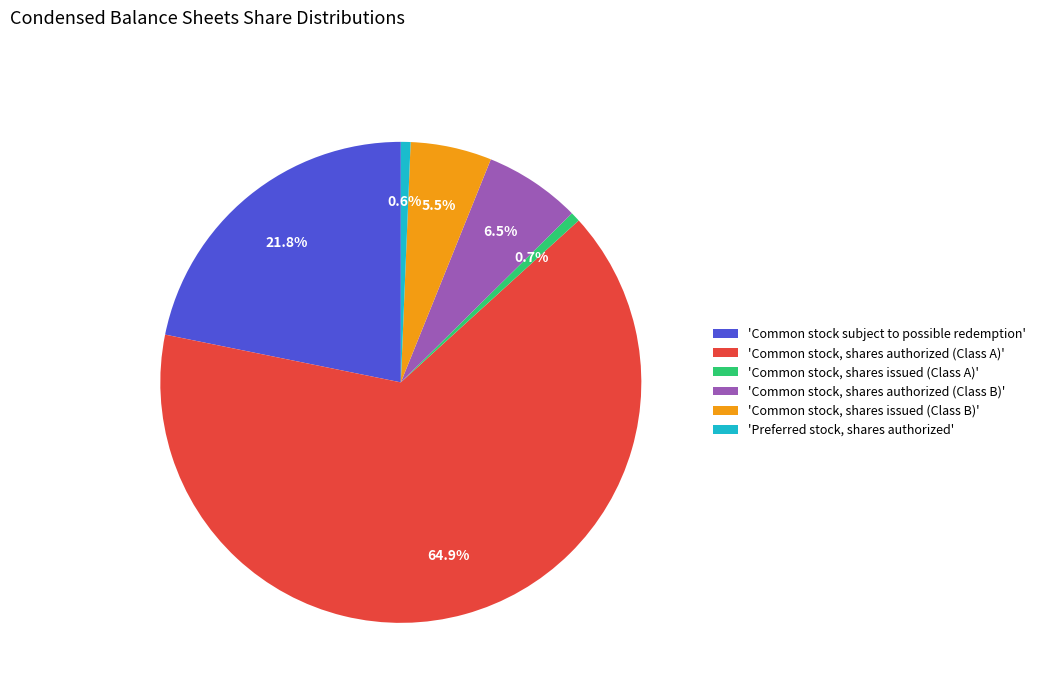

What is the largest slice in the pie chart?

'Common stock, shares authorized (Class A)'